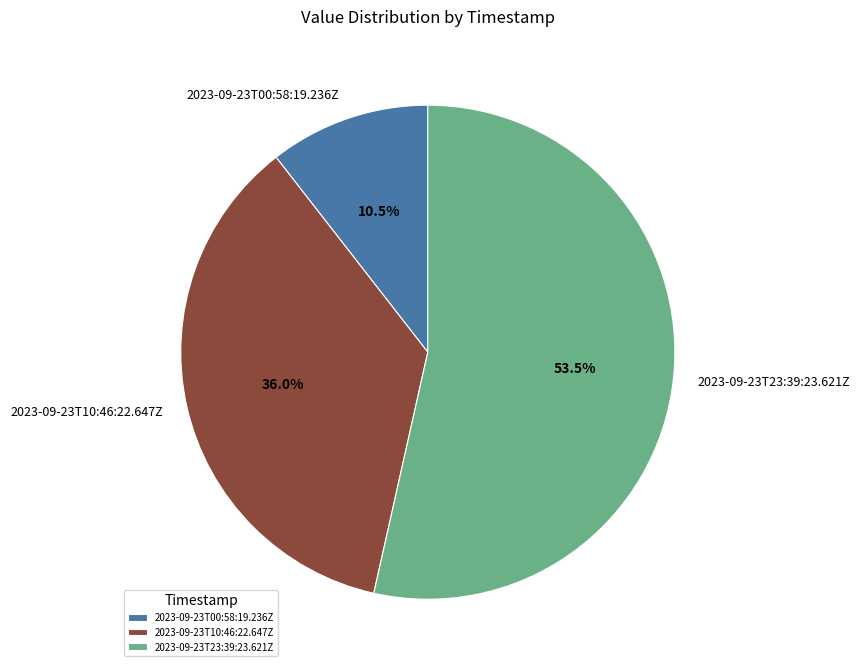

Count the number of slices in the pie.

3